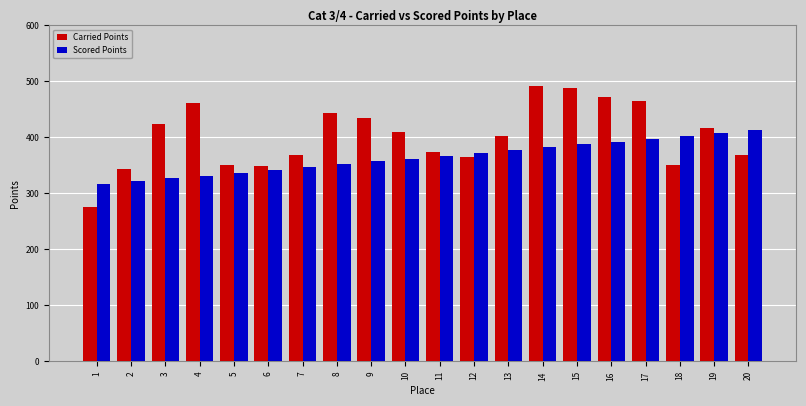

What is the difference between the maximum and second lowest values in the Carried Points series?

149.5